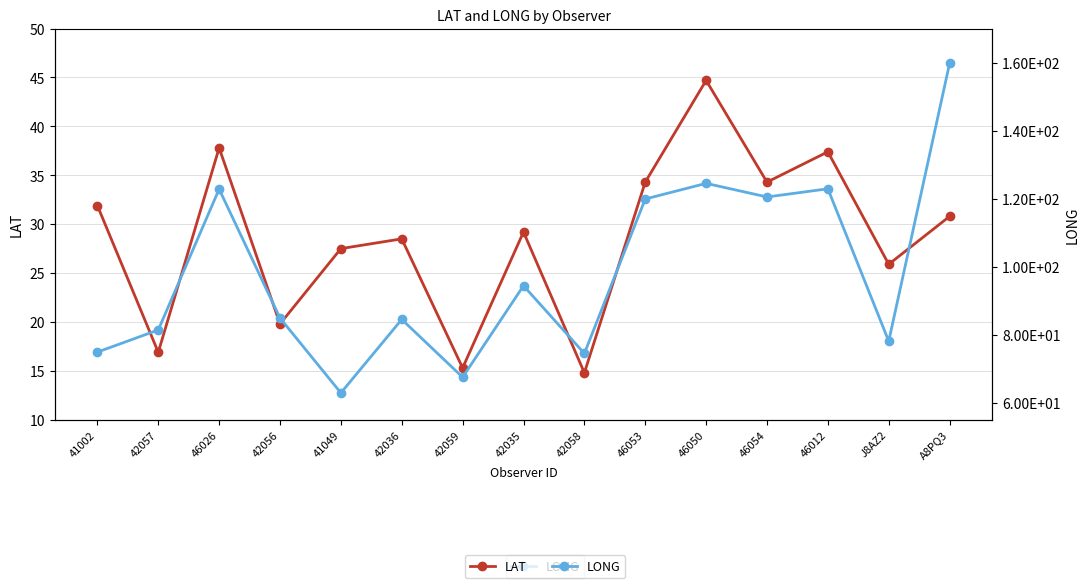

Reading left to right, transcribe all the data shown in this chart.

LAT: 41002=31.9	42057=16.9	46026=37.8	42056=19.8	41049=27.5	42036=28.5	42059=15.3	42035=29.2	42058=14.8	46053=34.3	46050=44.7	46054=34.3	46012=37.4	J8AZ2=25.9	A8PQ3=30.8
LONG: 41002=74.9	42057=81.4	46026=122.8	42056=84.9	41049=62.9	42036=84.5	42059=67.5	42035=94.4	42058=74.5	46053=119.9	46050=124.5	46054=120.5	46012=122.9	J8AZ2=78.1	A8PQ3=159.8